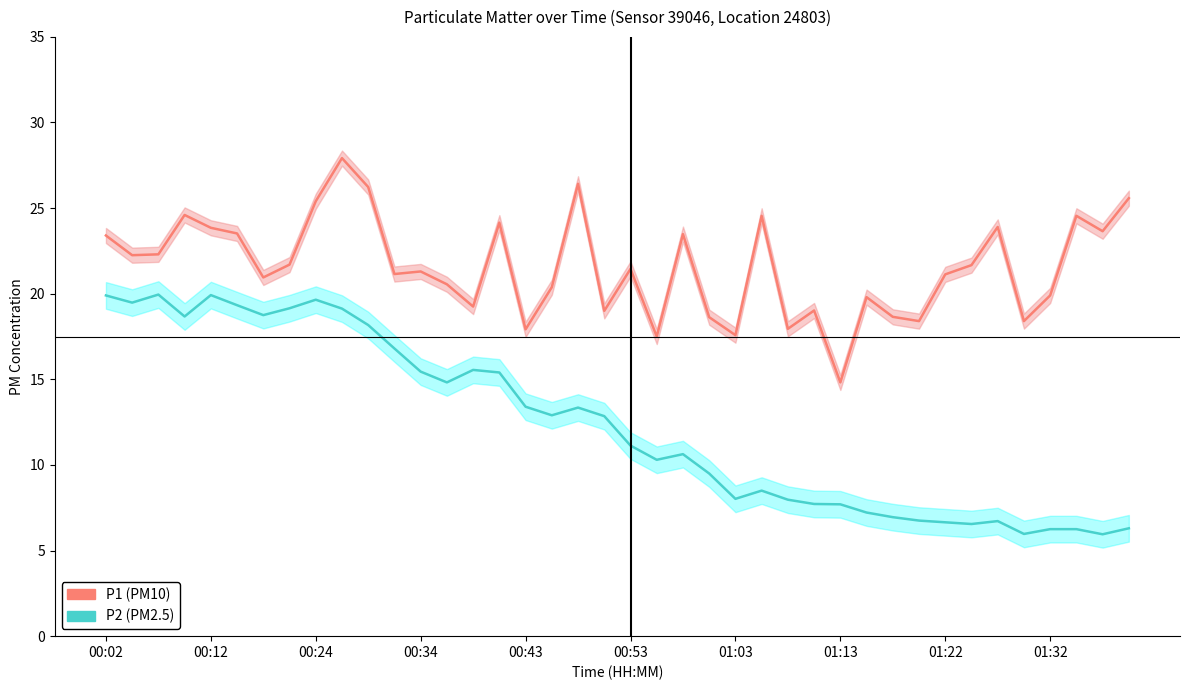

What is the difference between the second highest and minimum values in the P2 (PM2.5) series?

14.0